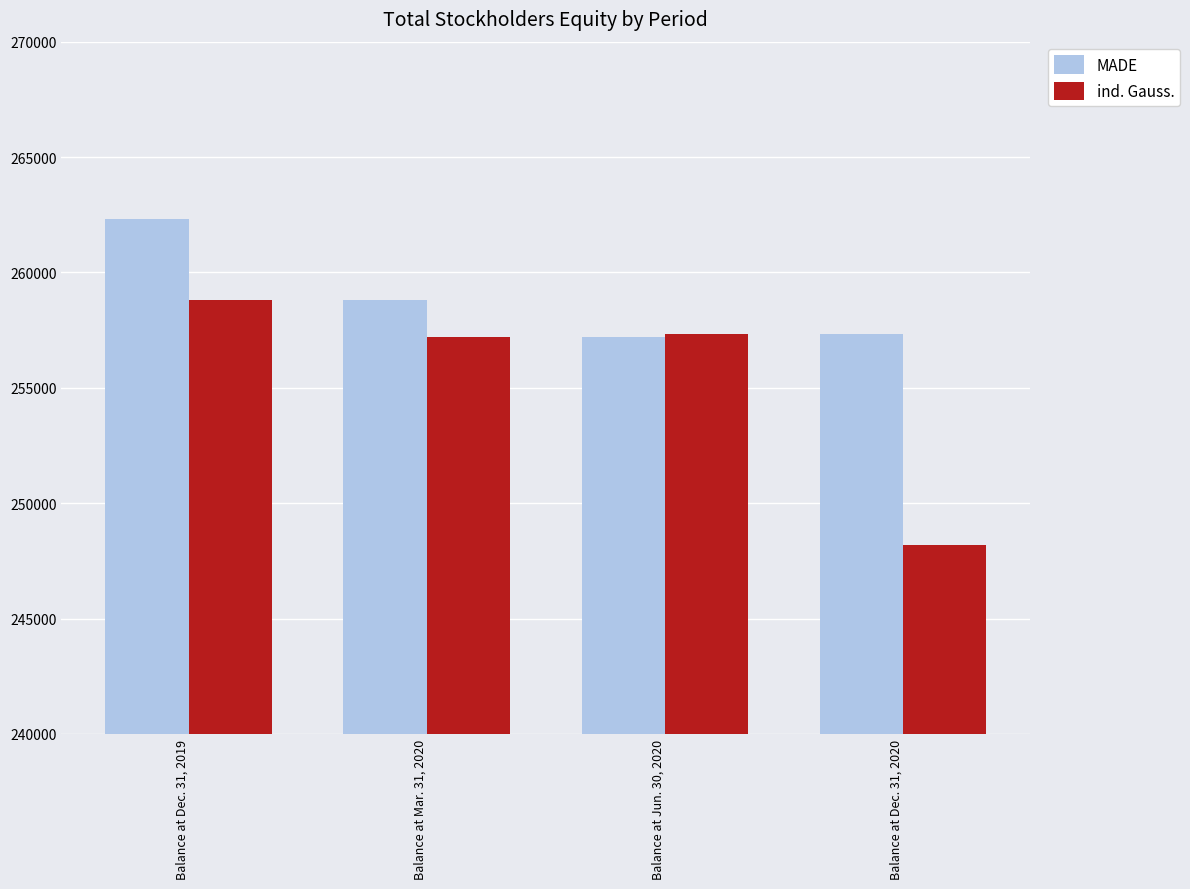

True or false: ind. Gauss. has a value of 59269 at Balance at Dec. 31, 2020.

False